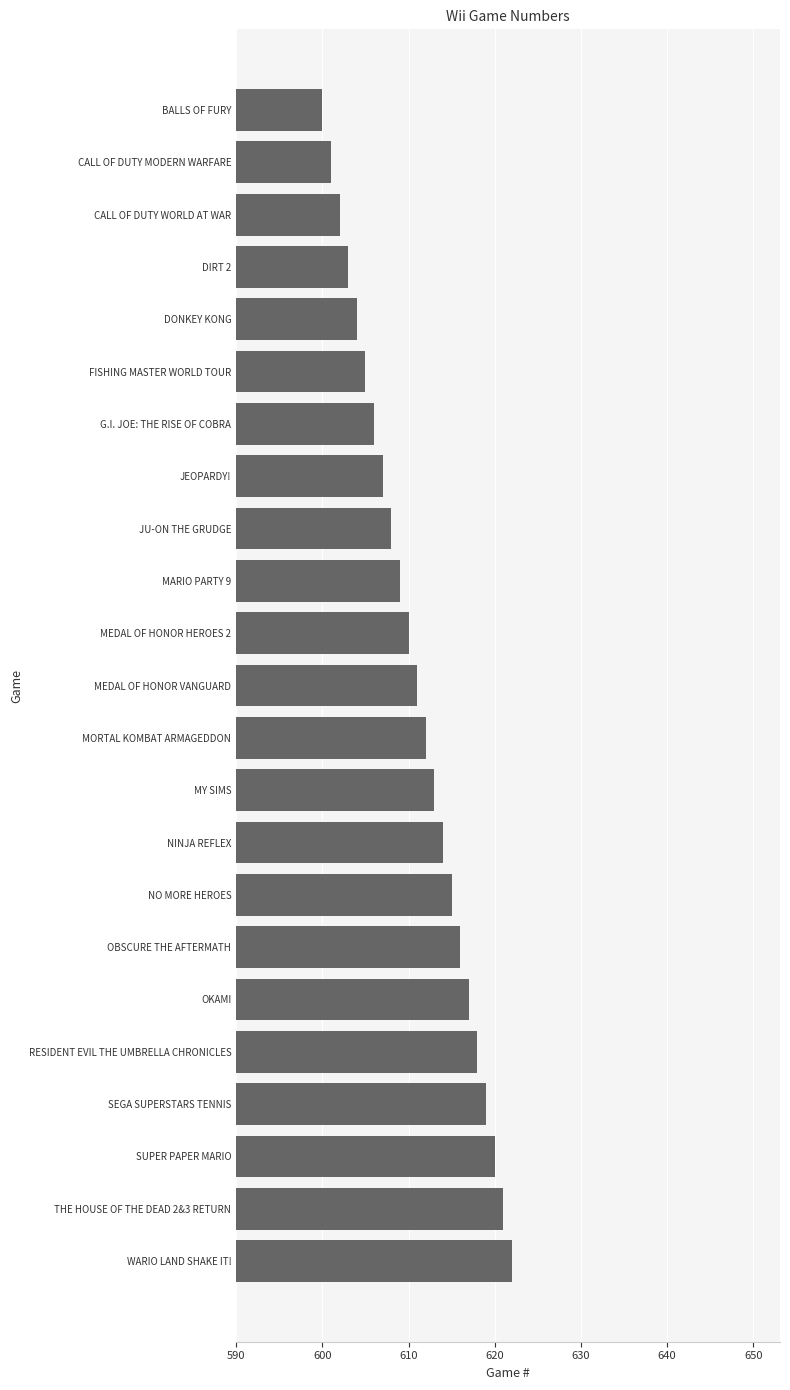

Read the value at MY SIMS.

613